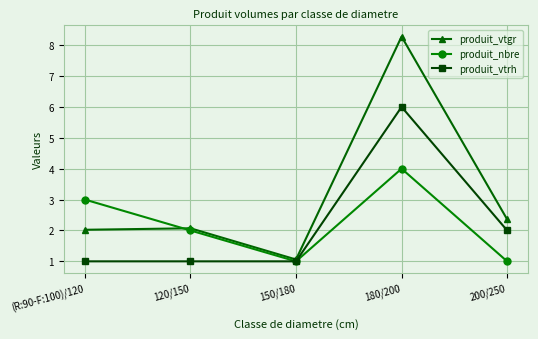

What is the label of the 4th point from the right?

120/150